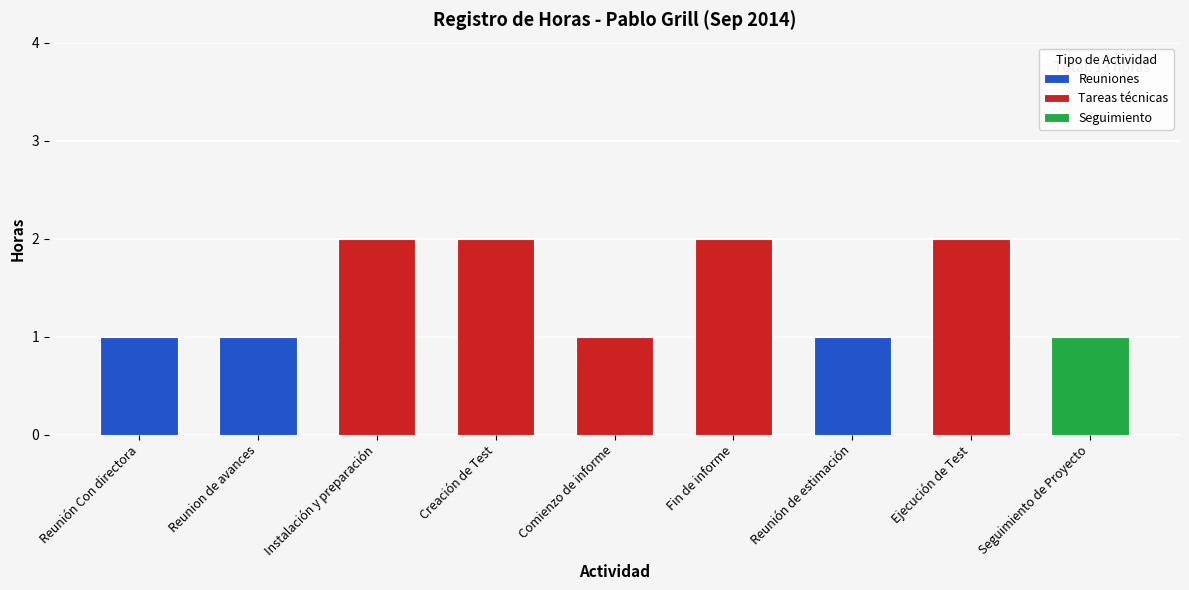

The chart shows a value of 2 at Instalación y preparación. True or false?

True